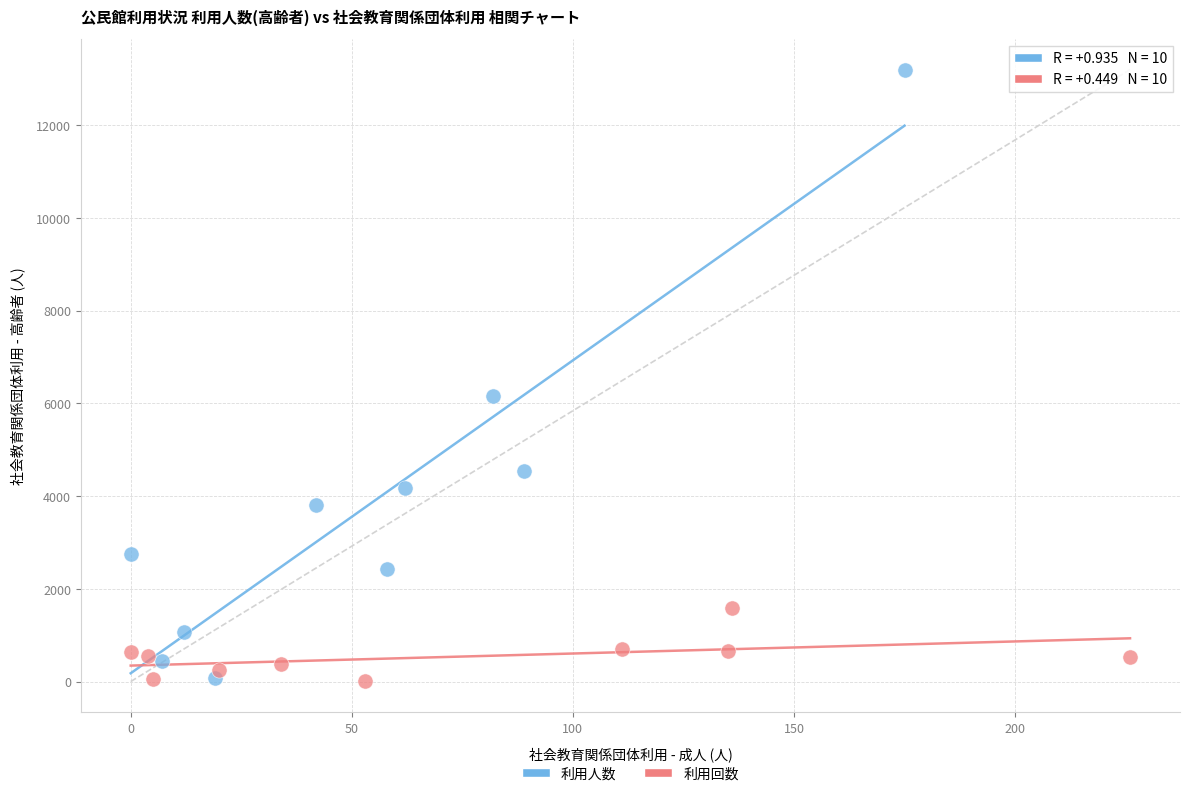

Which series reaches the maximum Y coordinate?

利用人数